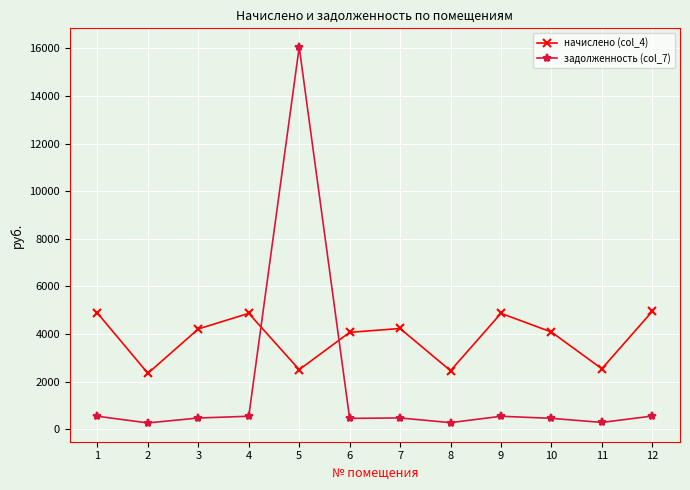

What is the value of the задолженность (col_7) point at the 5th from the left?

16053.3